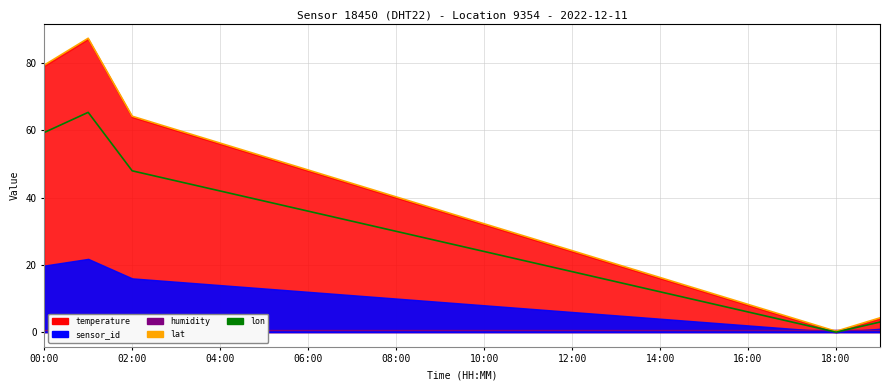

True or false: lon and lat intersect in this chart.

False